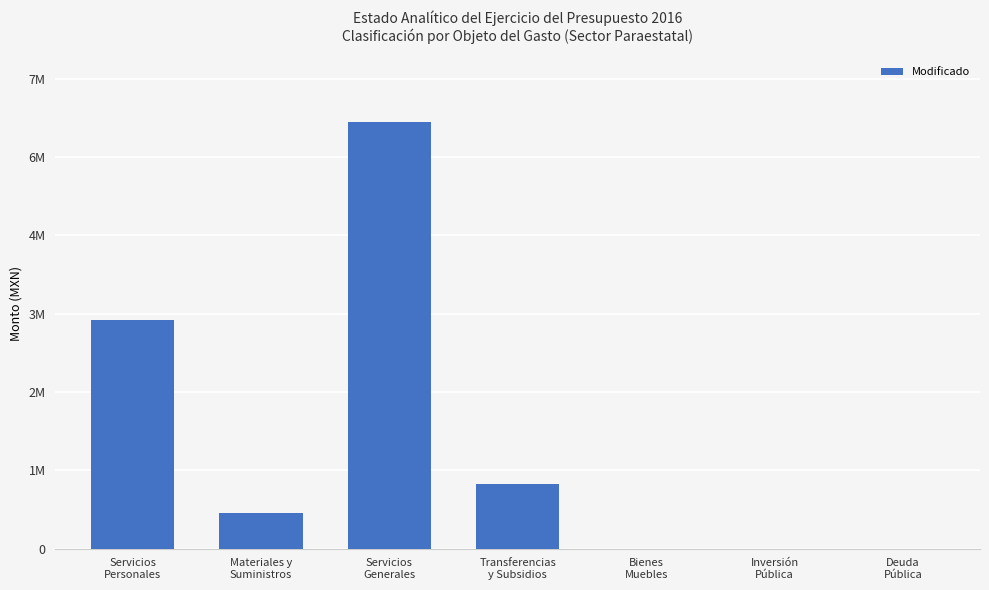

Are the bars horizontal?

No